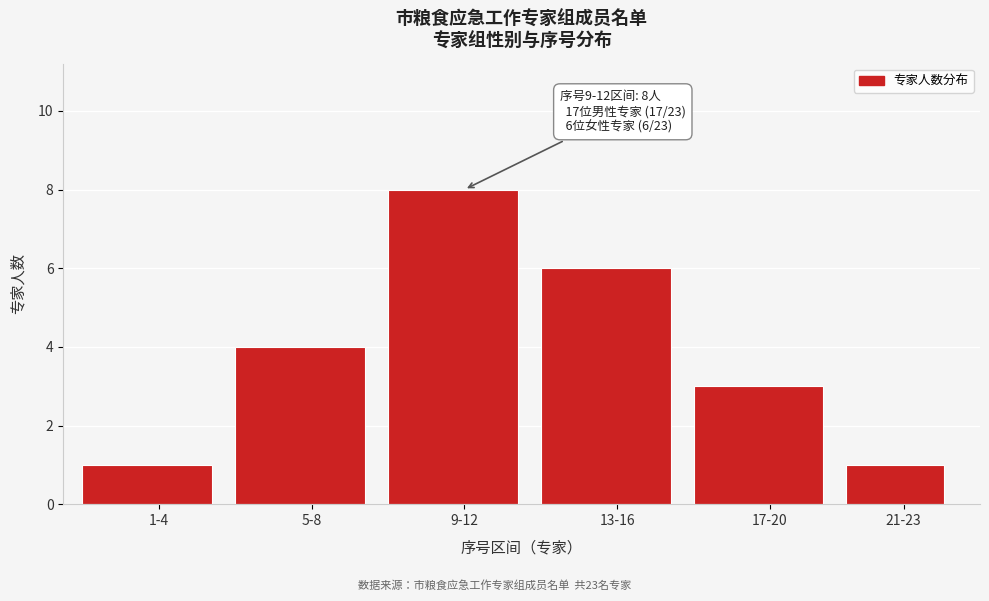

Reading right to left, extract all data points from this chart.

21-23=1	17-20=3	13-16=6	9-12=8	5-8=4	1-4=1